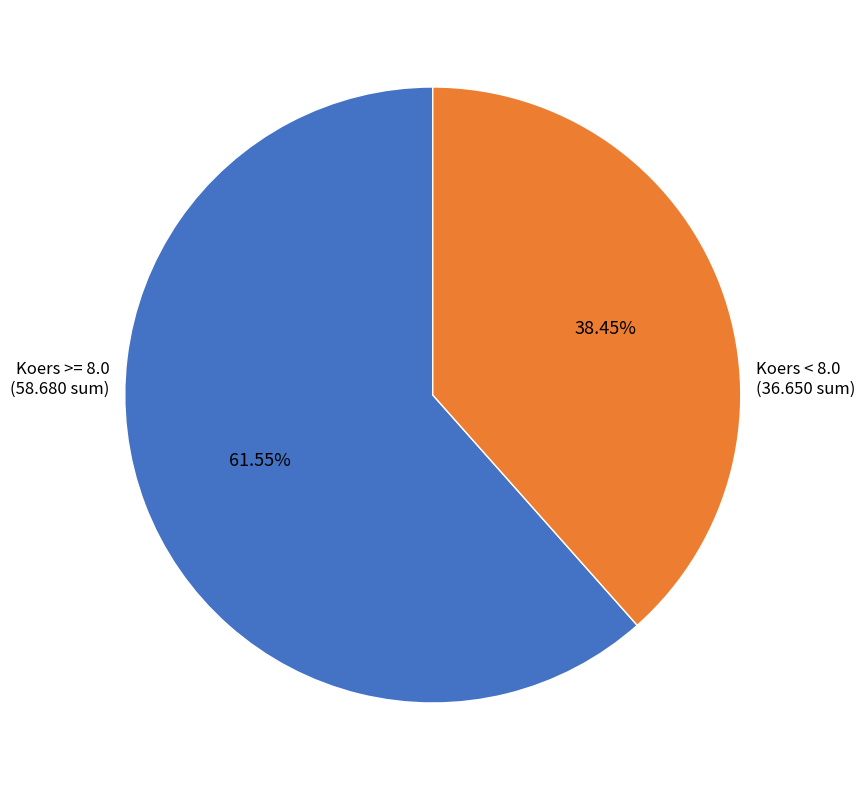

Is the sum of Koers >= 8.0 and Koers < 8.0 greater than half?

Yes